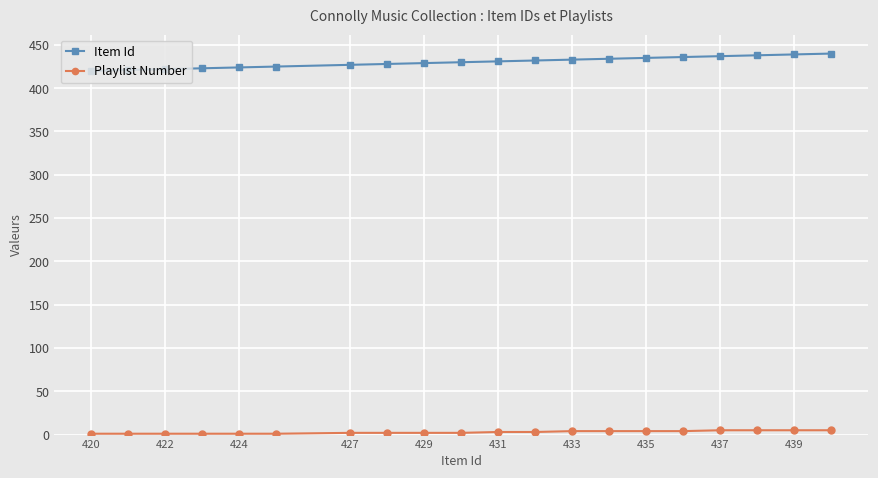

True or false: Playlist Number and Item Id cross at least once.

False